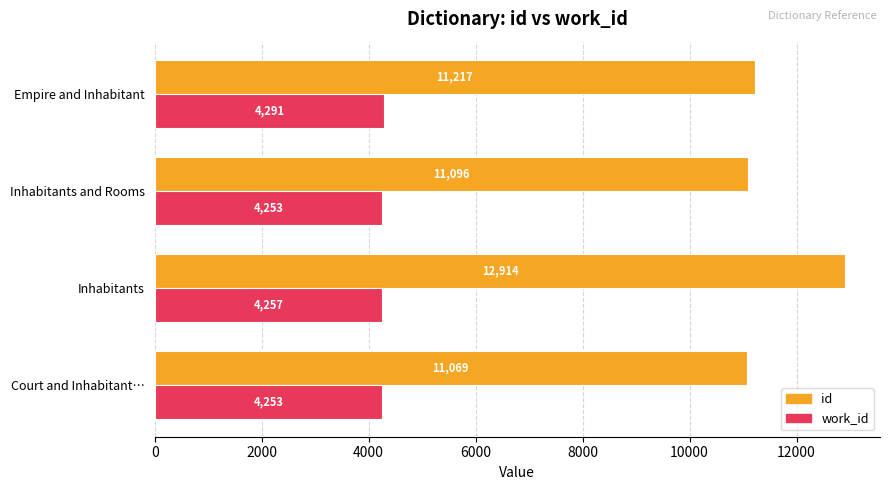

How many values in the work_id series exceed 4257?

2